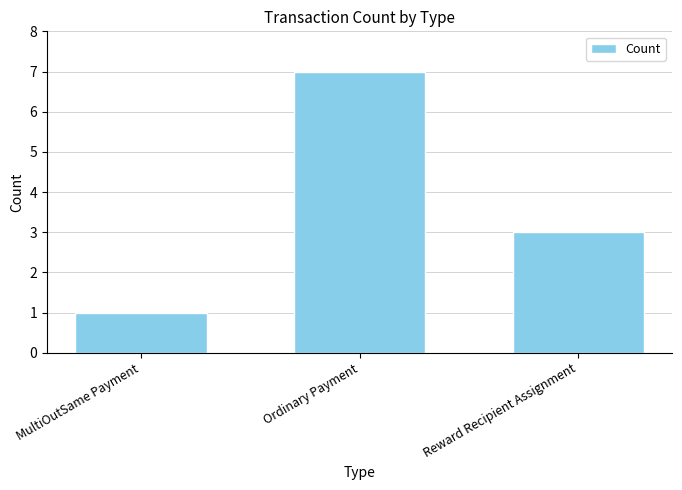

What is the change in value from Ordinary Payment to Reward Recipient Assignment?

-4